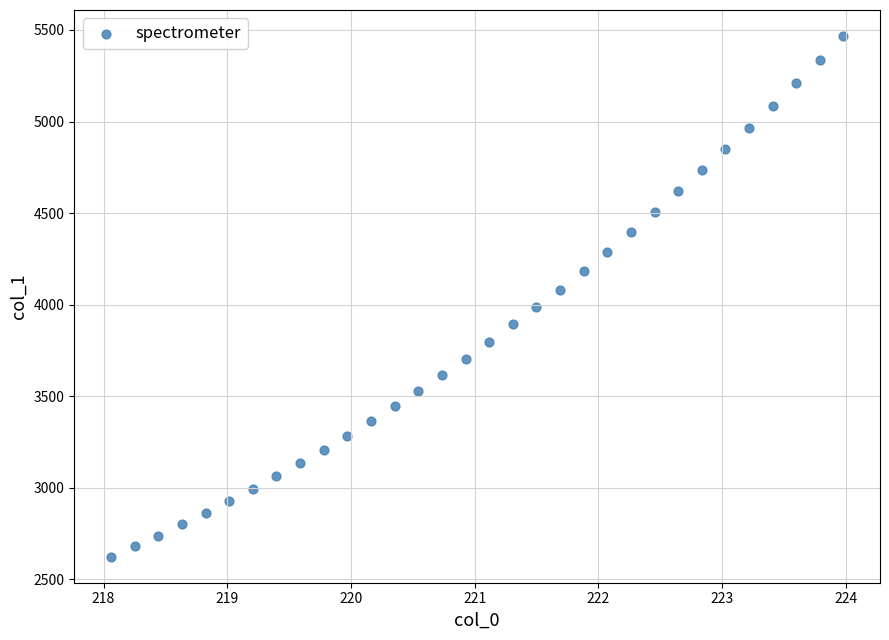

What is the range of Y values (max minus min)?

2842.9